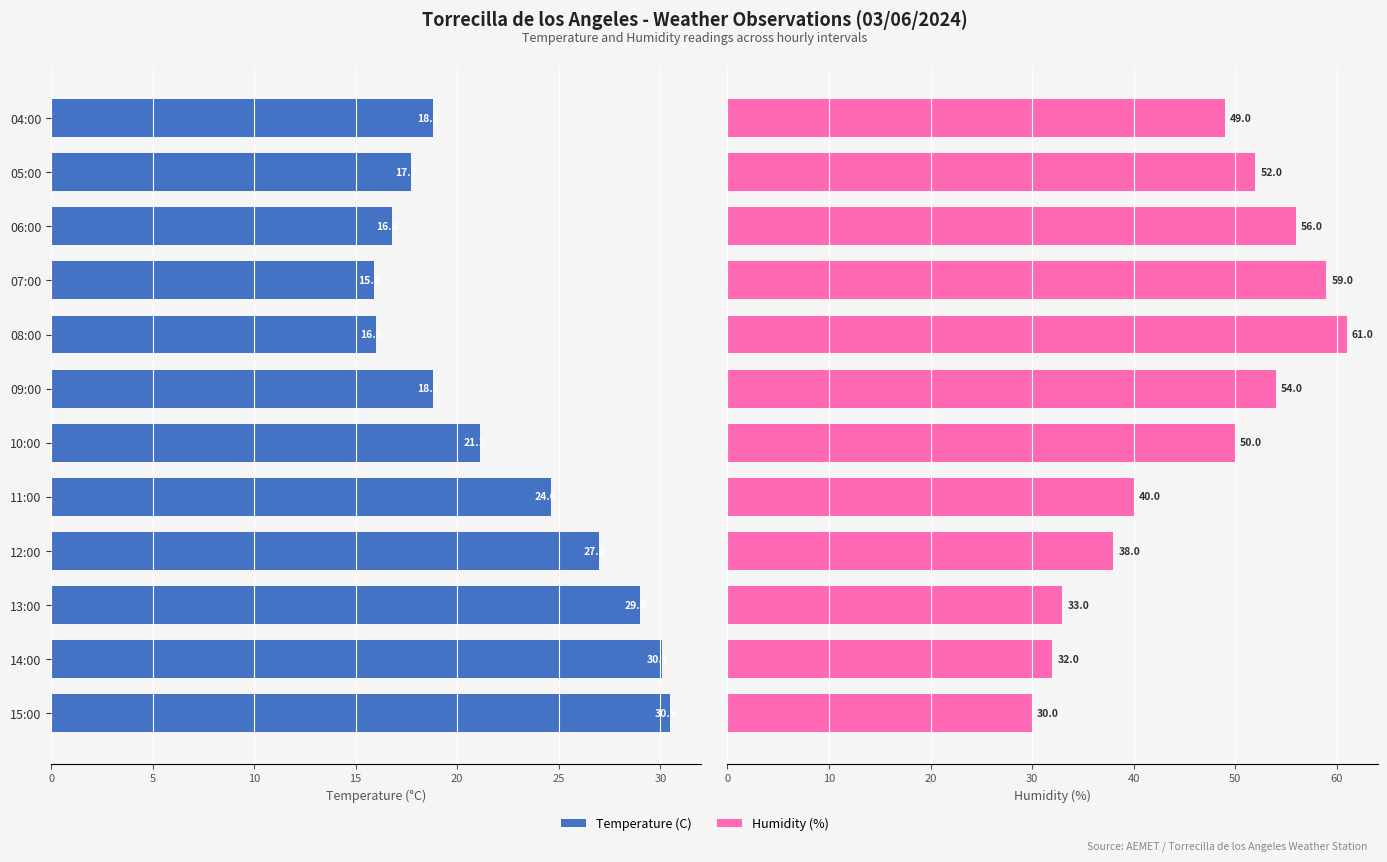

The Humidity (%) series shows 35.9 at 09:00. True or false?

False